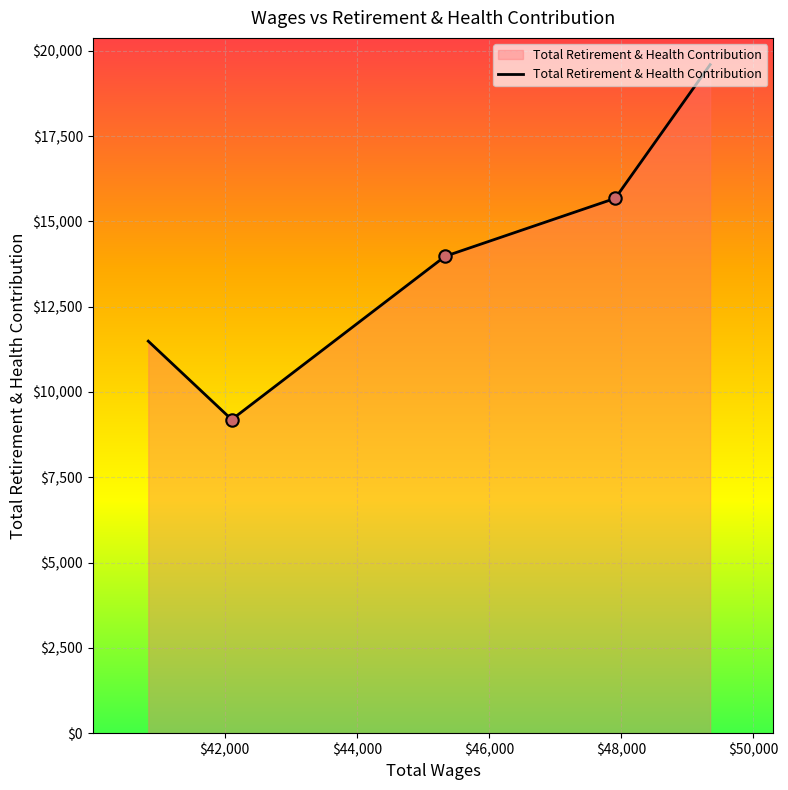

What is the greatest value displayed?

19595